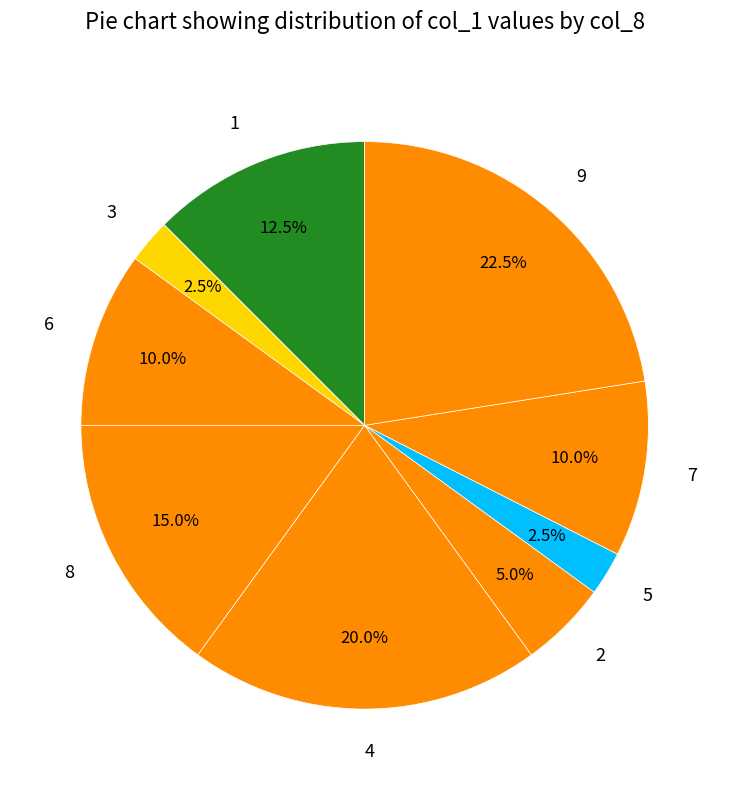

To the nearest percent, what percentage of the pie is 8?

15%